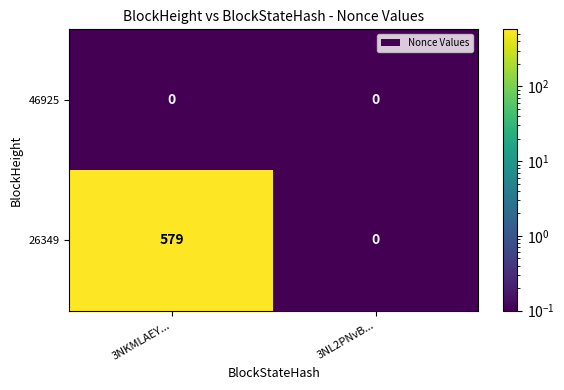

Which series has the widest spread of values?

26349